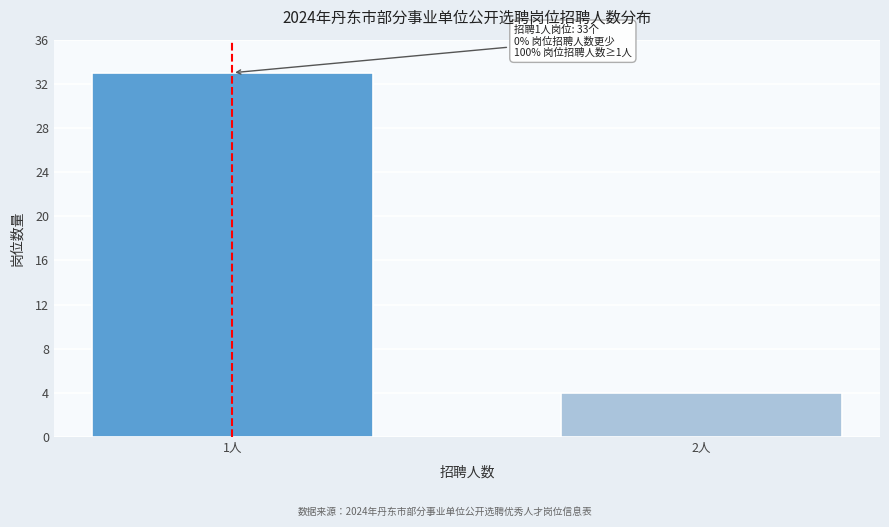

Reading left to right, list all the values displayed in this chart.

33	4